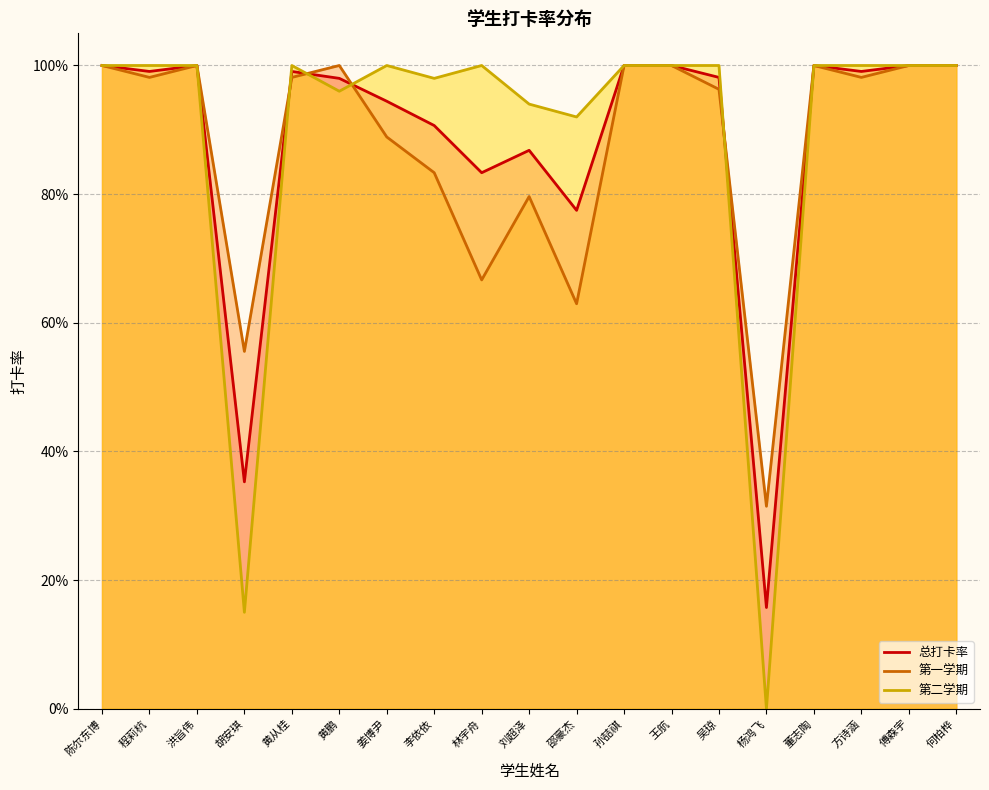

Does the chart display data point markers on the line(s)?

No